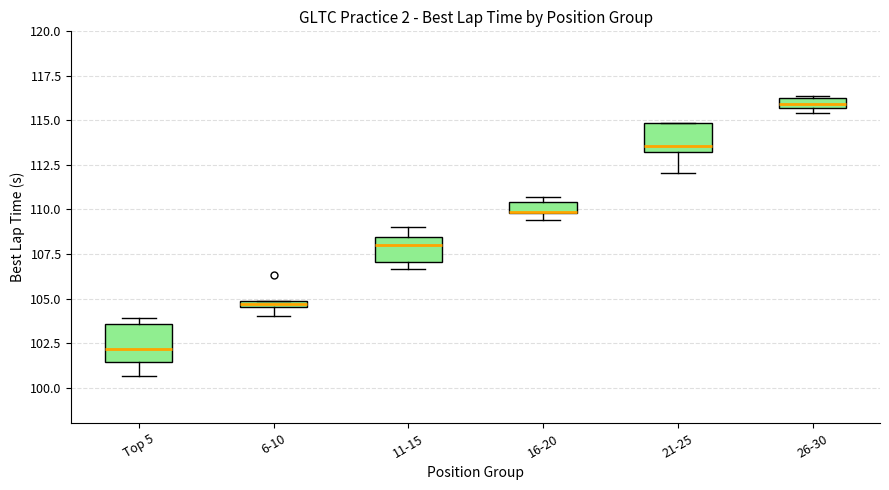

Where does the upper whisker of the box for 11-15 end on the y-axis? The values are not printed on the chart, so give them approximately, as read against the axis.

109.0